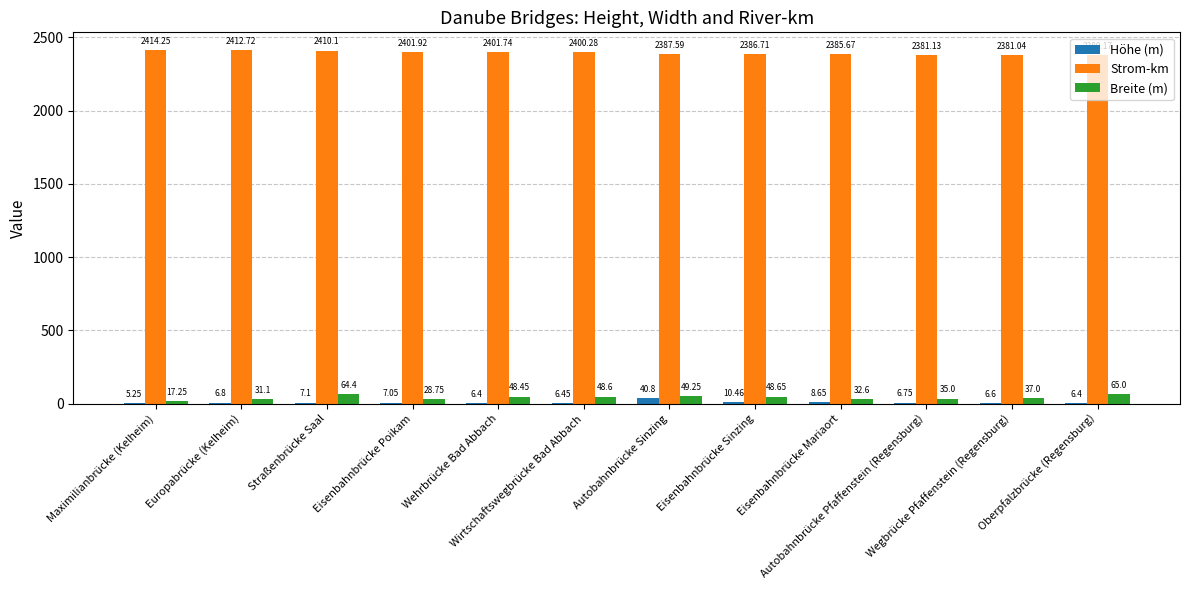

Is the value of Breite (m) at Straßenbrücke Saal greater than the value of Strom-km at Wehrbrücke Bad Abbach?

No